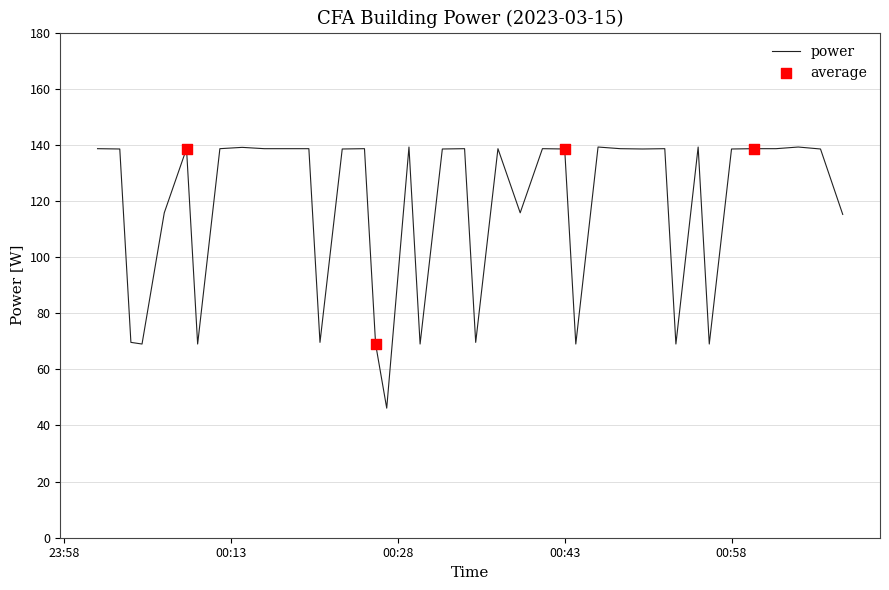

What is the maximum value shown in the chart?

139.2